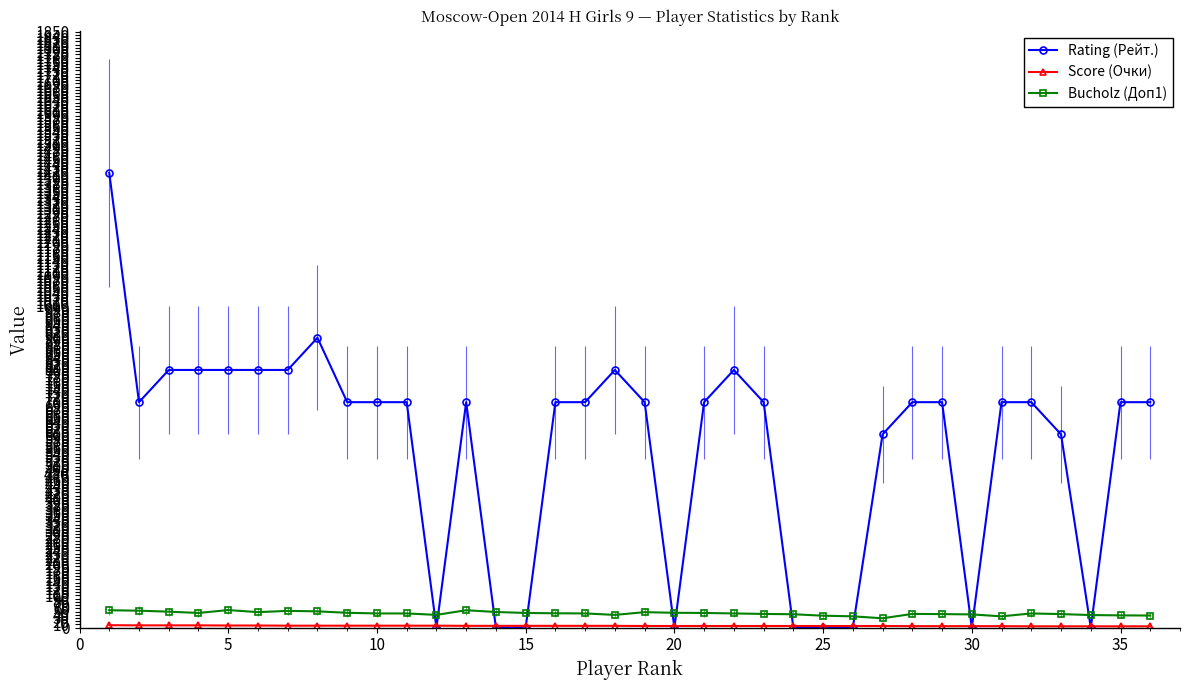

Which series ends up on top after the final intersection of Rating (Рейт.) and Bucholz (Доп1)?

Rating (Рейт.)